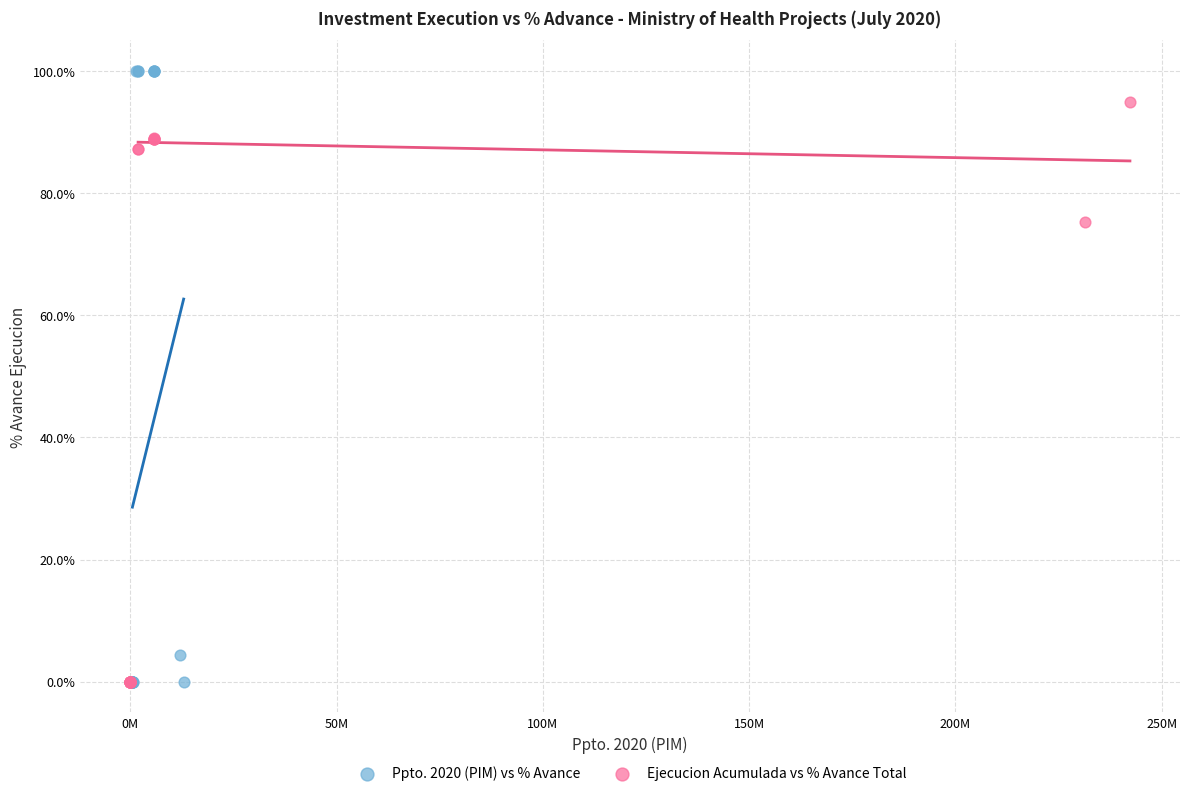

Which series has the largest Y range (max minus min)?

Ppto. 2020 (PIM) vs % Avance